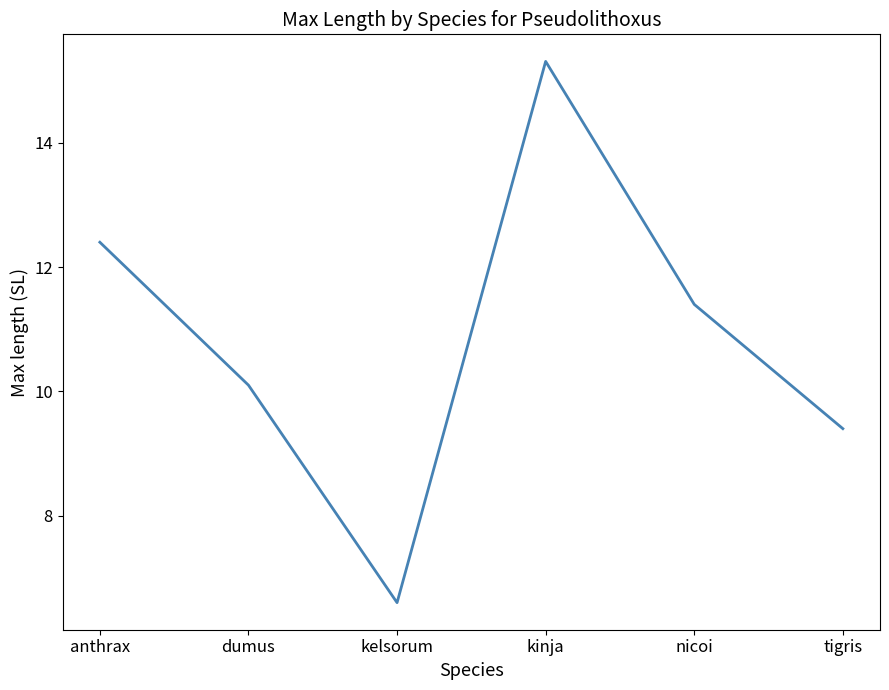

Rank the categories by value from lowest to highest.

kelsorum, tigris, dumus, nicoi, anthrax, kinja